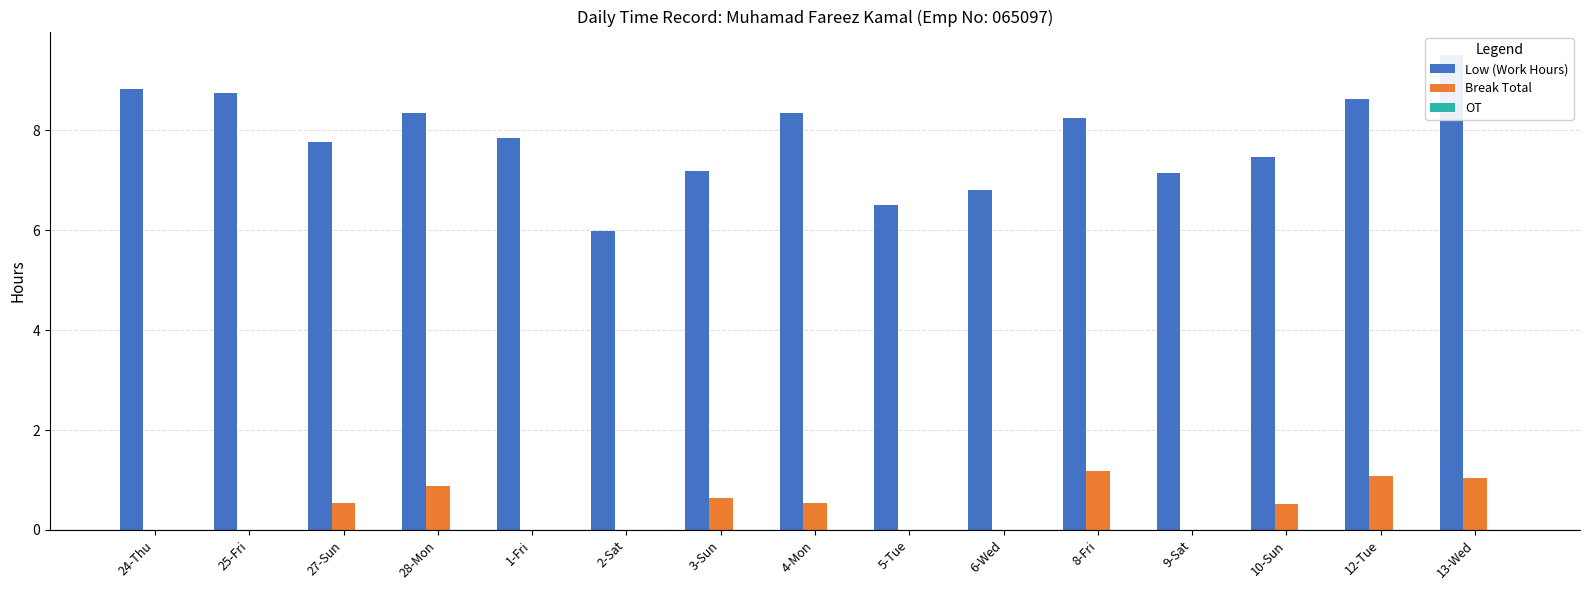

Reading left to right, extract all data points from this chart.

Low (Work Hours): 24-Thu=8.8	25-Fri=8.8	27-Sun=7.8	28-Mon=8.3	1-Fri=7.8	2-Sat=6.0	3-Sun=7.2	4-Mon=8.3	5-Tue=6.5	6-Wed=6.8	8-Fri=8.2	9-Sat=7.2	10-Sun=7.5	12-Tue=8.6	13-Wed=9.5
Break Total: 24-Thu=0.0	25-Fri=0.0	27-Sun=0.5	28-Mon=0.9	1-Fri=0.0	2-Sat=0.0	3-Sun=0.6	4-Mon=0.5	5-Tue=0.0	6-Wed=0.0	8-Fri=1.2	9-Sat=0.0	10-Sun=0.5	12-Tue=1.1	13-Wed=1.0
OT: 24-Thu=0.0	25-Fri=0.0	27-Sun=0.0	28-Mon=0.0	1-Fri=0.0	2-Sat=0.0	3-Sun=0.0	4-Mon=0.0	5-Tue=0.0	6-Wed=0.0	8-Fri=0.0	9-Sat=0.0	10-Sun=0.0	12-Tue=0.0	13-Wed=0.0